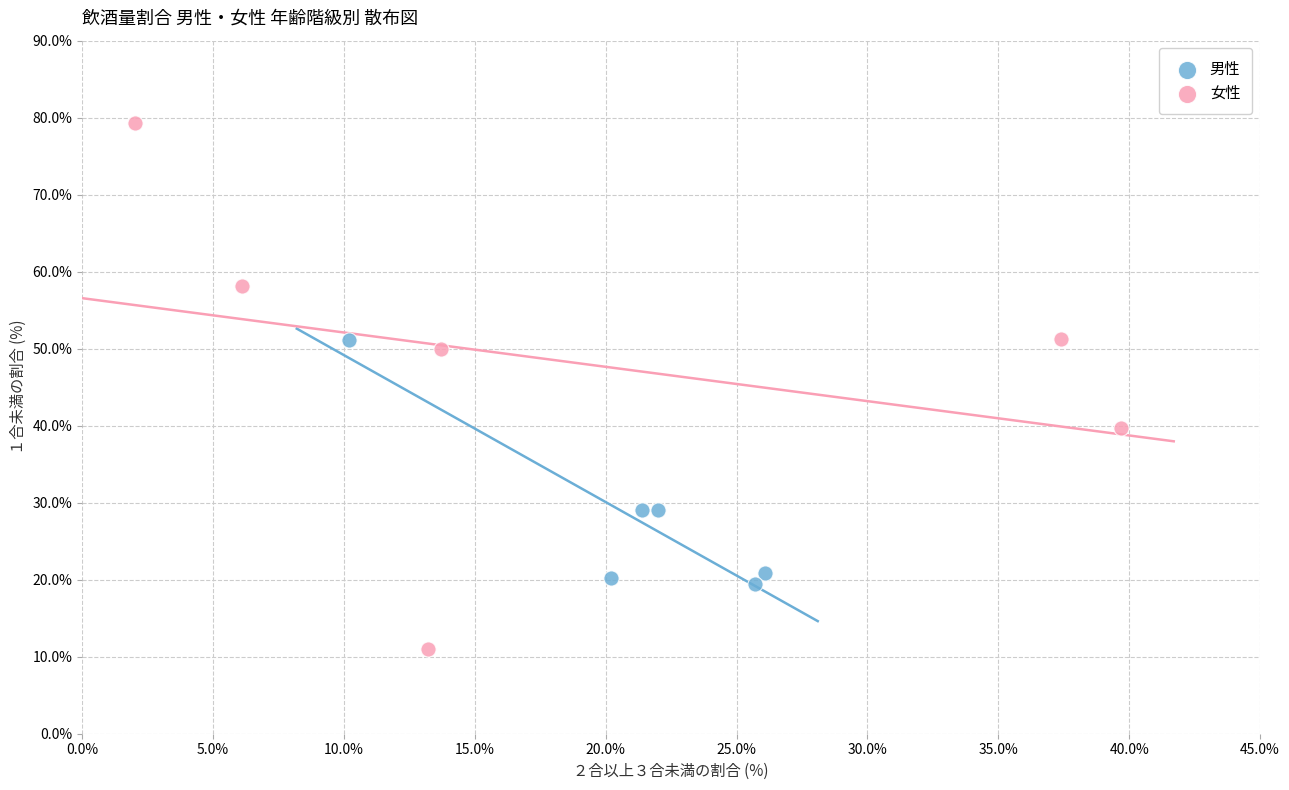

Which series has the widest spread of Y values?

女性